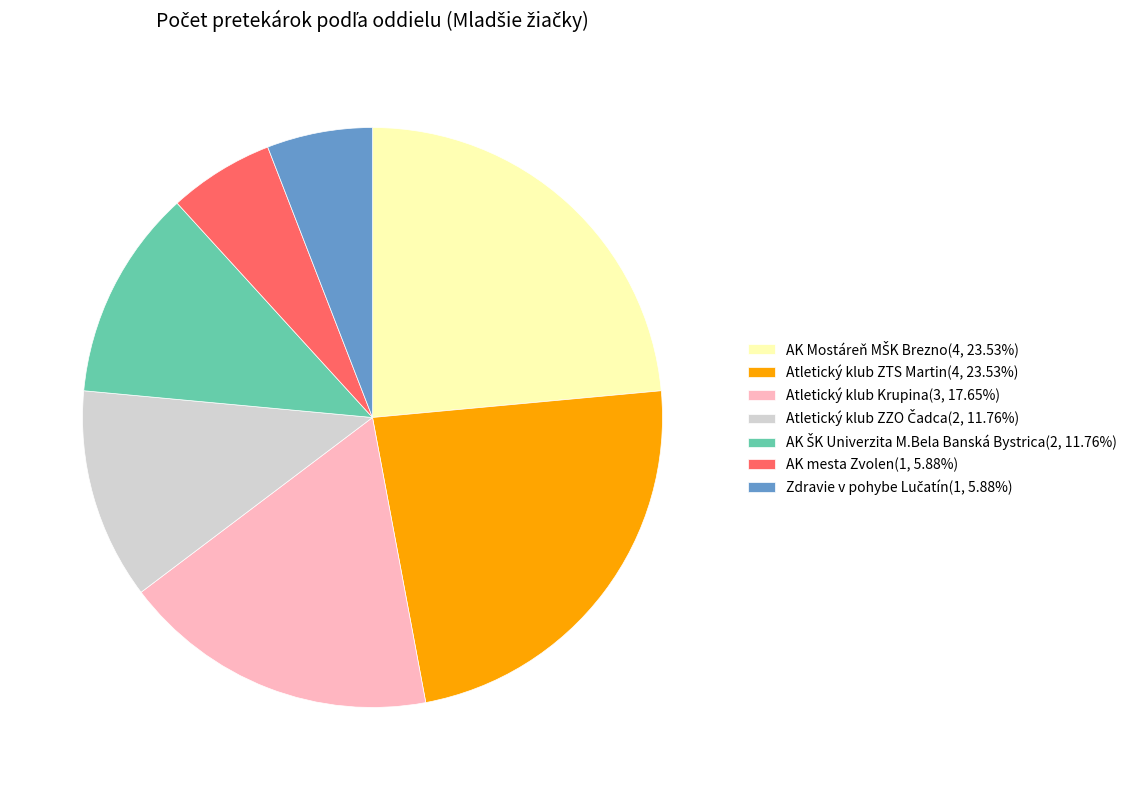

Count the number of slices in the pie.

7